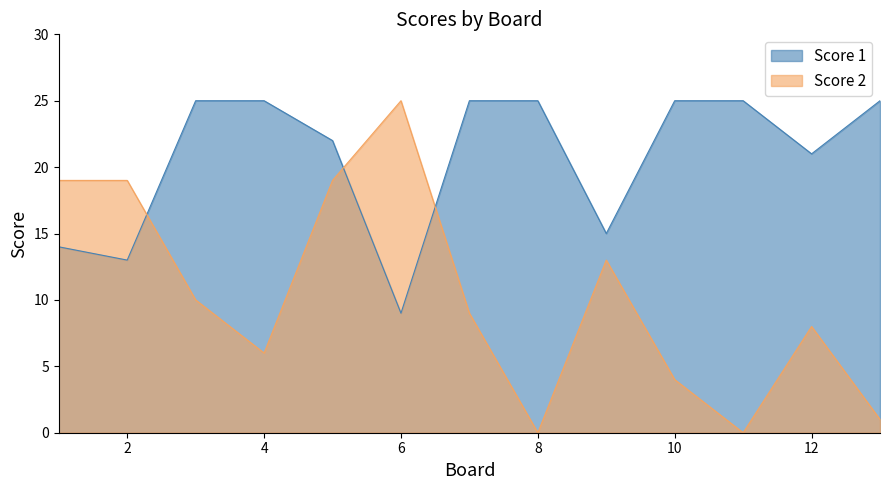

True or false: Score 2 and Score 1 cross at least once.

True